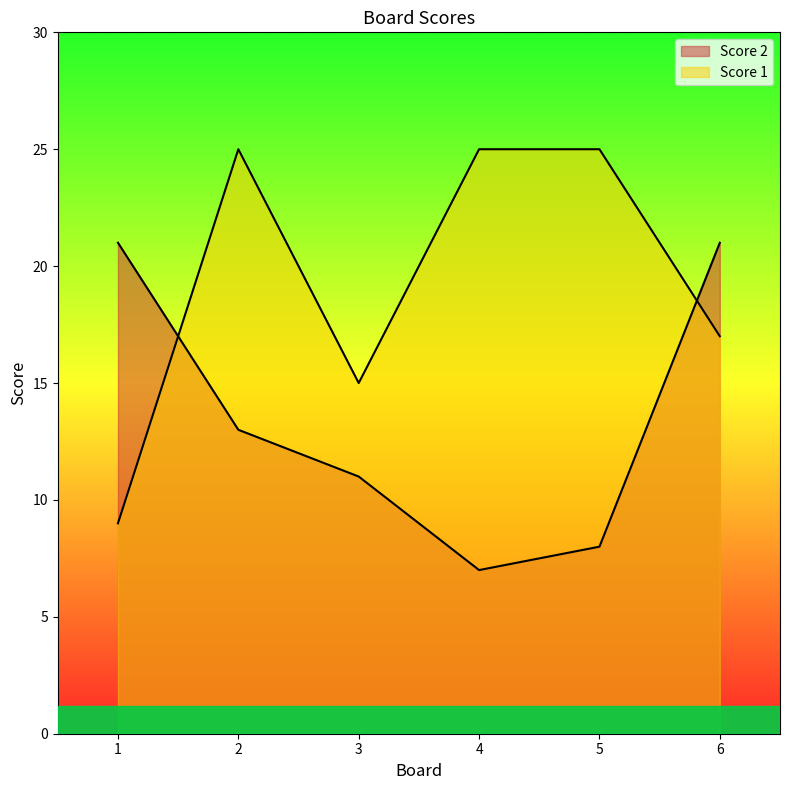

What is the sum of the Score 1 values at 1 and 3?

24